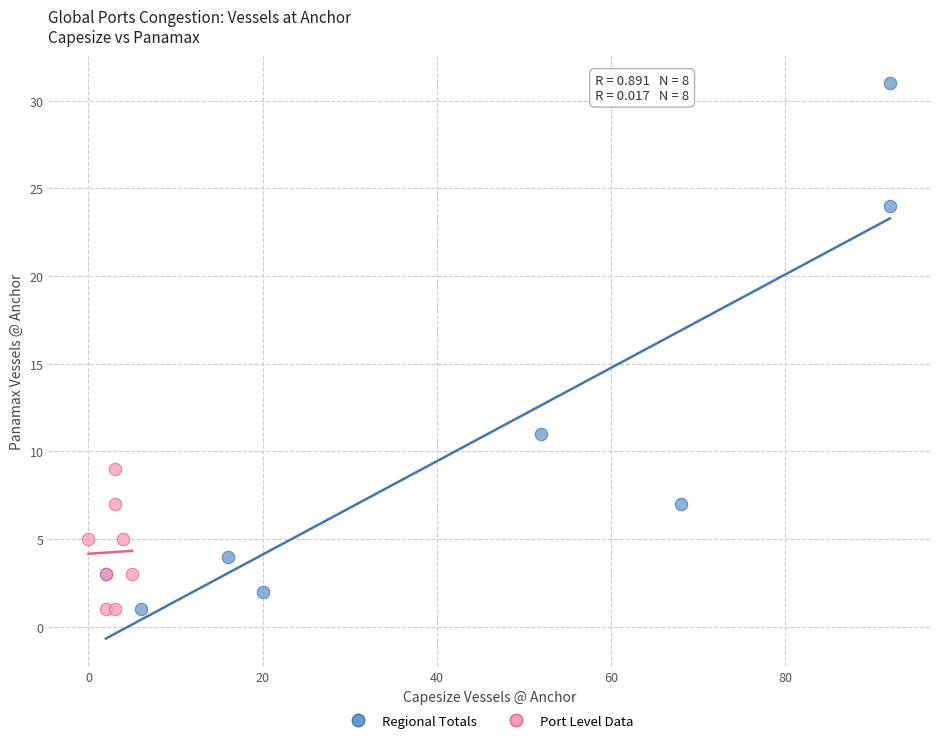

What are all the series names shown in the legend?

Regional Totals, Port Level Data